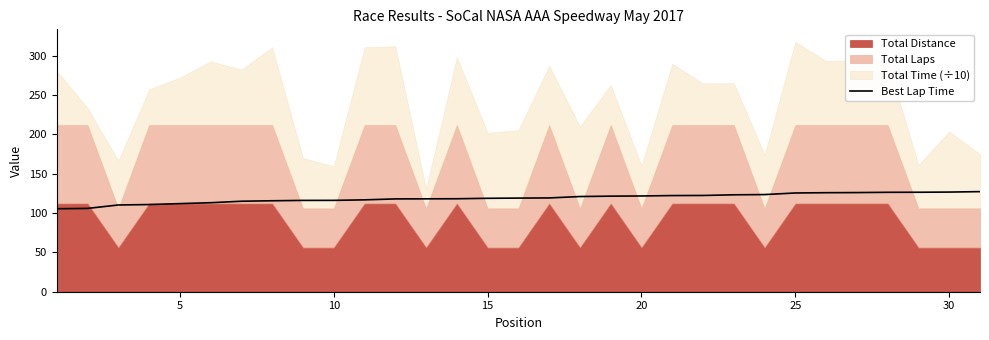

The Best Lap Time series shows 79.7 at 10. True or false?

False